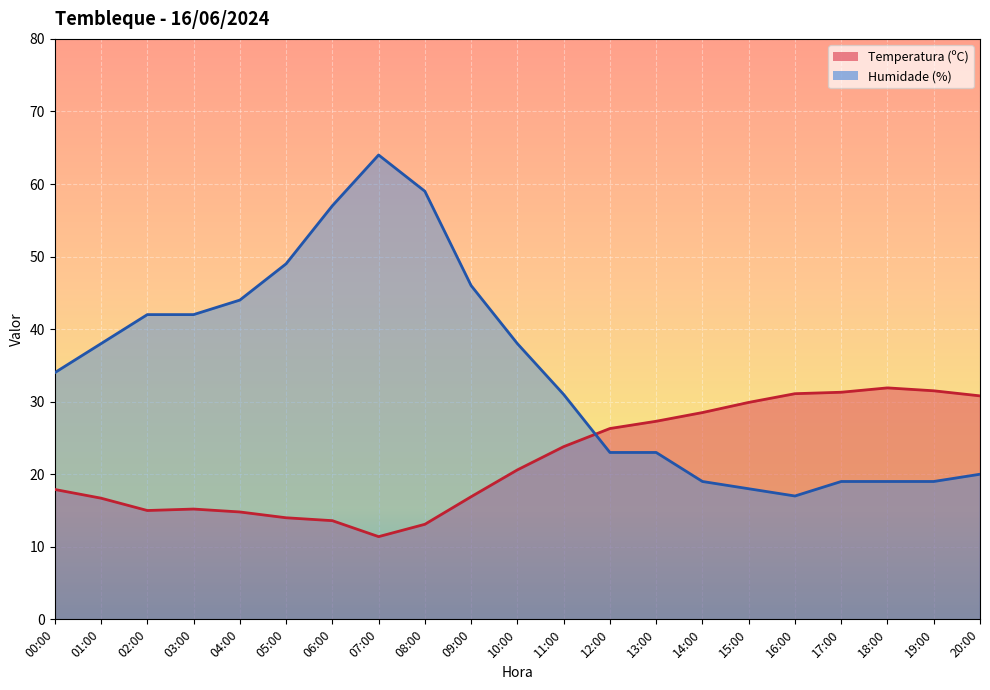

At which label does Humidade (%) reach its minimum?

16:00